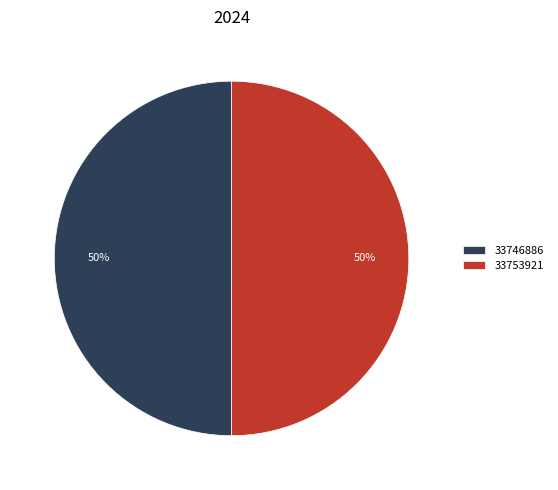

To the nearest percent, what portion does 33753921 represent?

50%